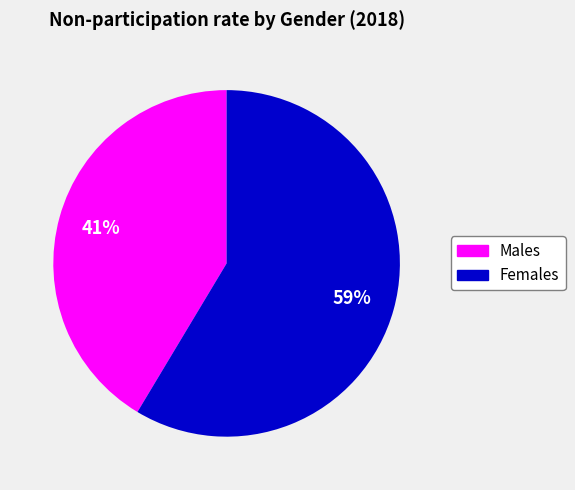

To the nearest percent, what percentage of the pie is Males?

41%